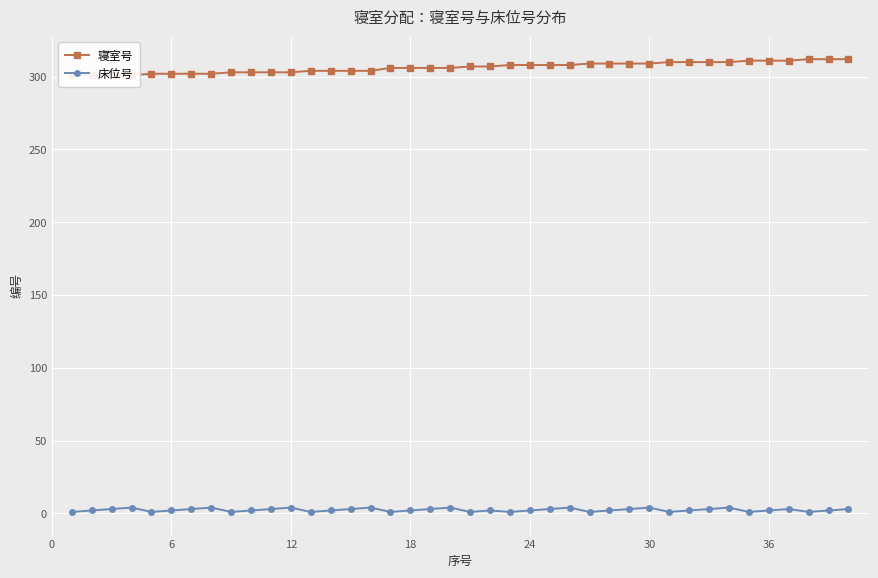

True or false: 床位号 has more than 1 points higher than both neighbors.

True